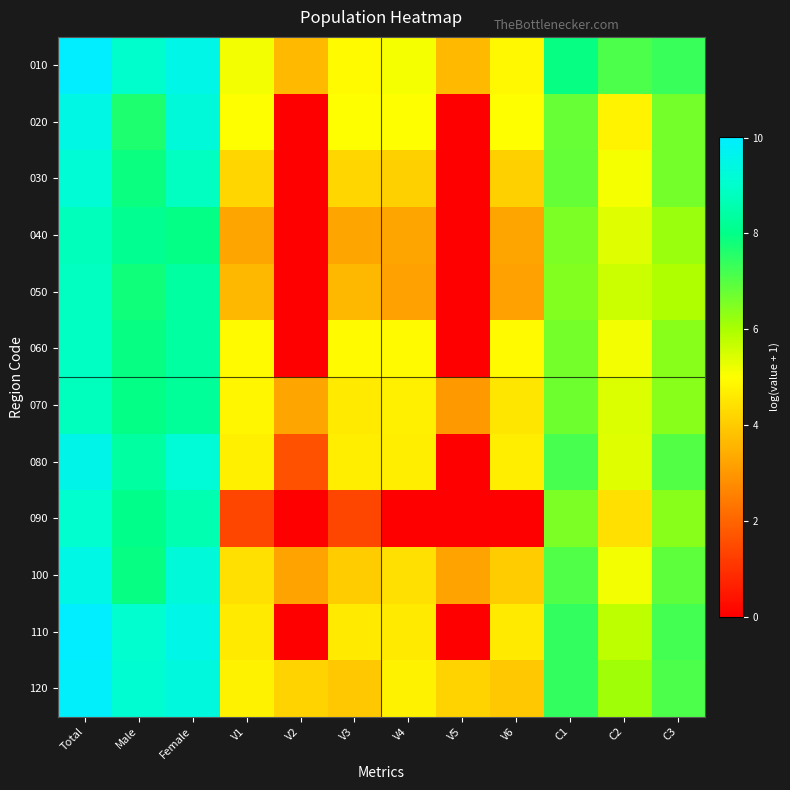

Rank the series by their maximum value, from highest to lowest.

110, 010, 120, 080, 100, 020, 030, 090, 060, 050, 070, 040